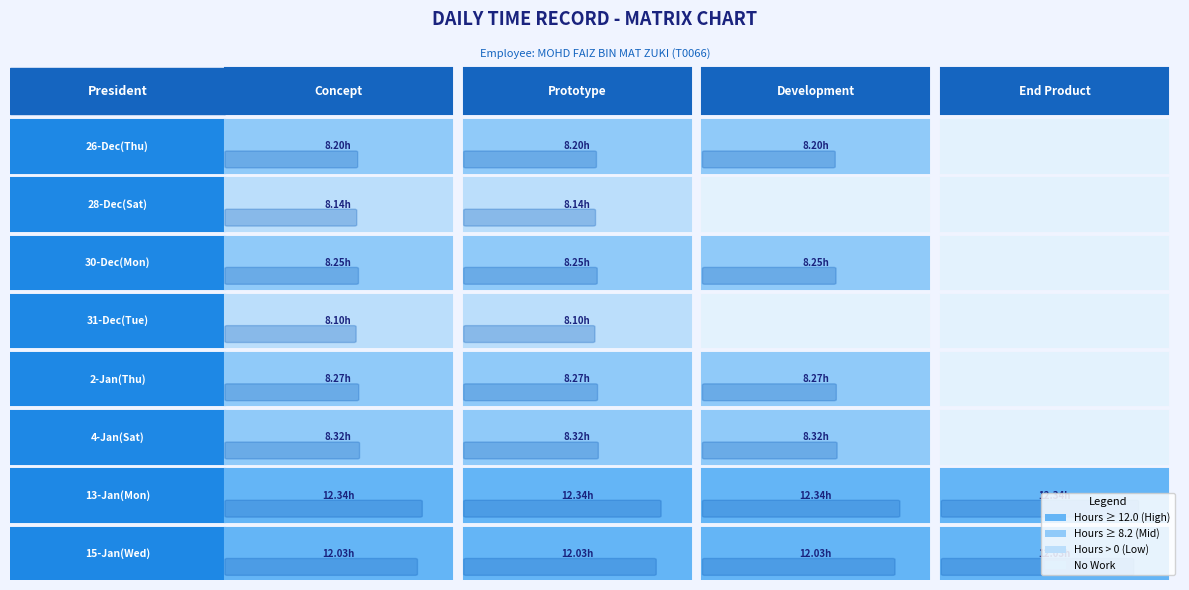

What is the sum of all 4 values?

8.3